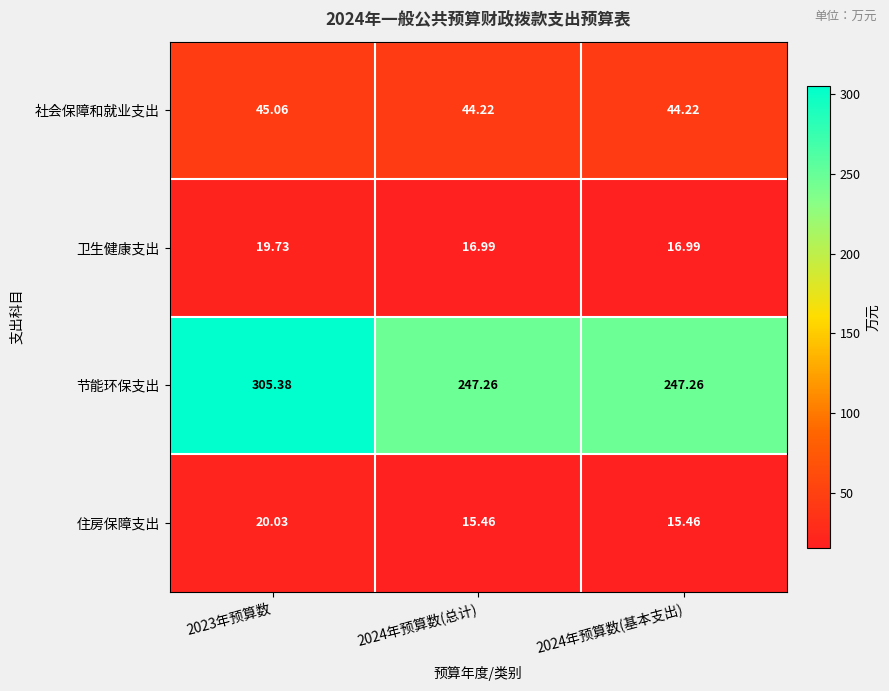

How many series are shown in this chart?

4